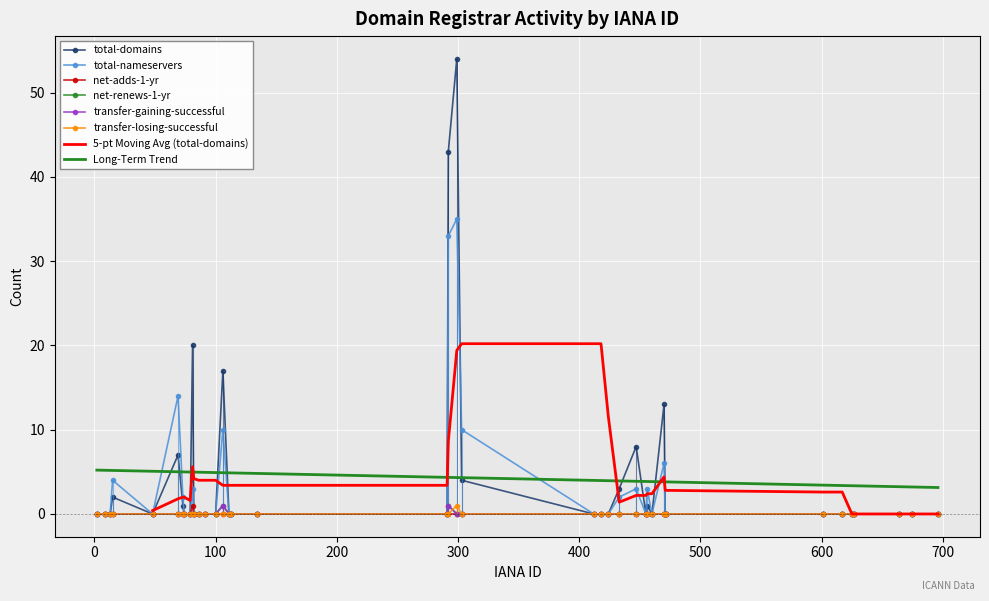

True or false: transfer-losing-successful and total-domains cross at least once.

False